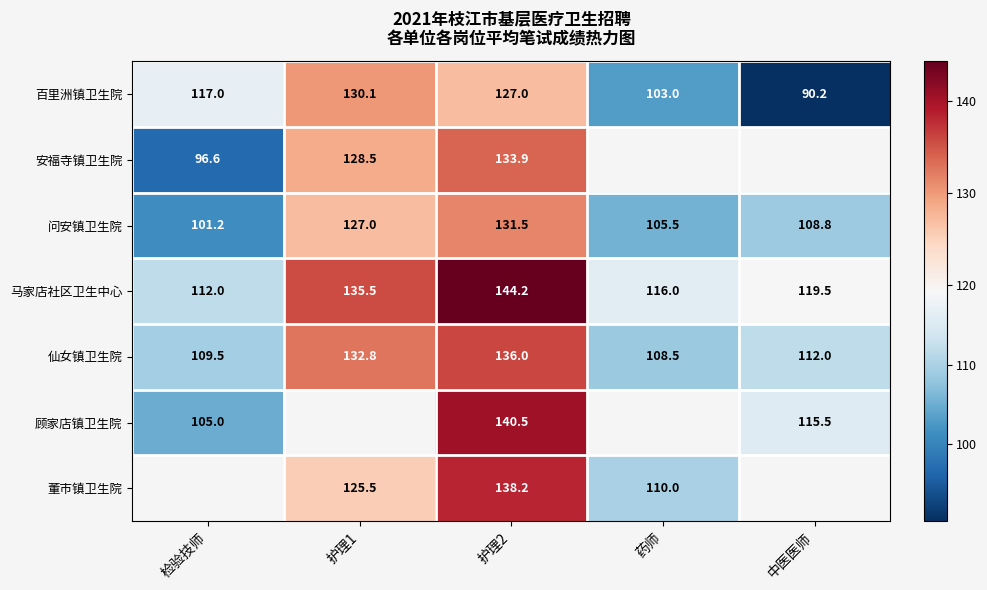

Is the value of 马家店社区卫生中心 at 药师 greater than the value of 百里洲镇卫生院 at 护理1?

No